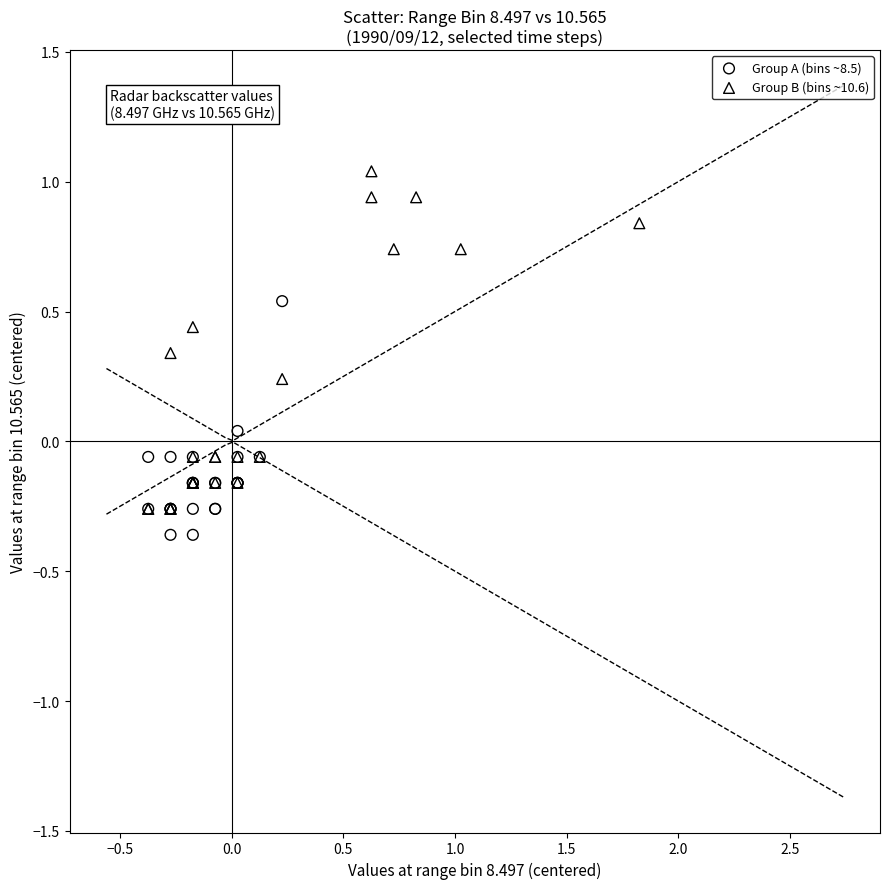

Which series contains the highest Y value?

Group B (bins ~10.6)